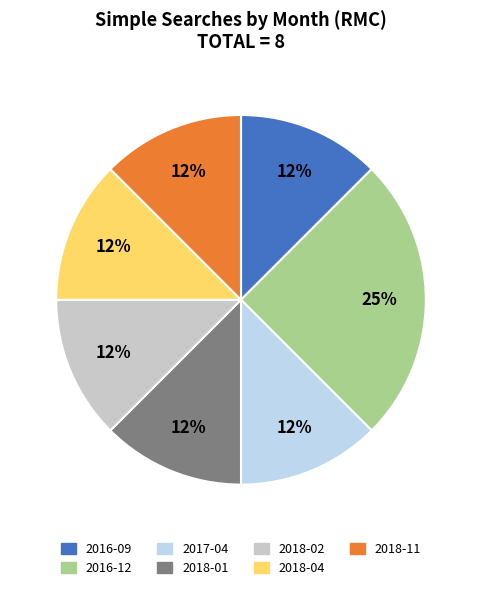

Is there a majority slice in this chart?

No